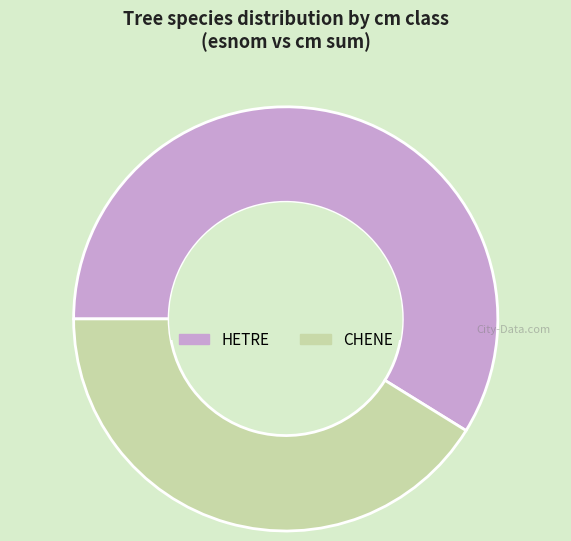

Rank the categories by value from lowest to highest.

CHENE, HETRE